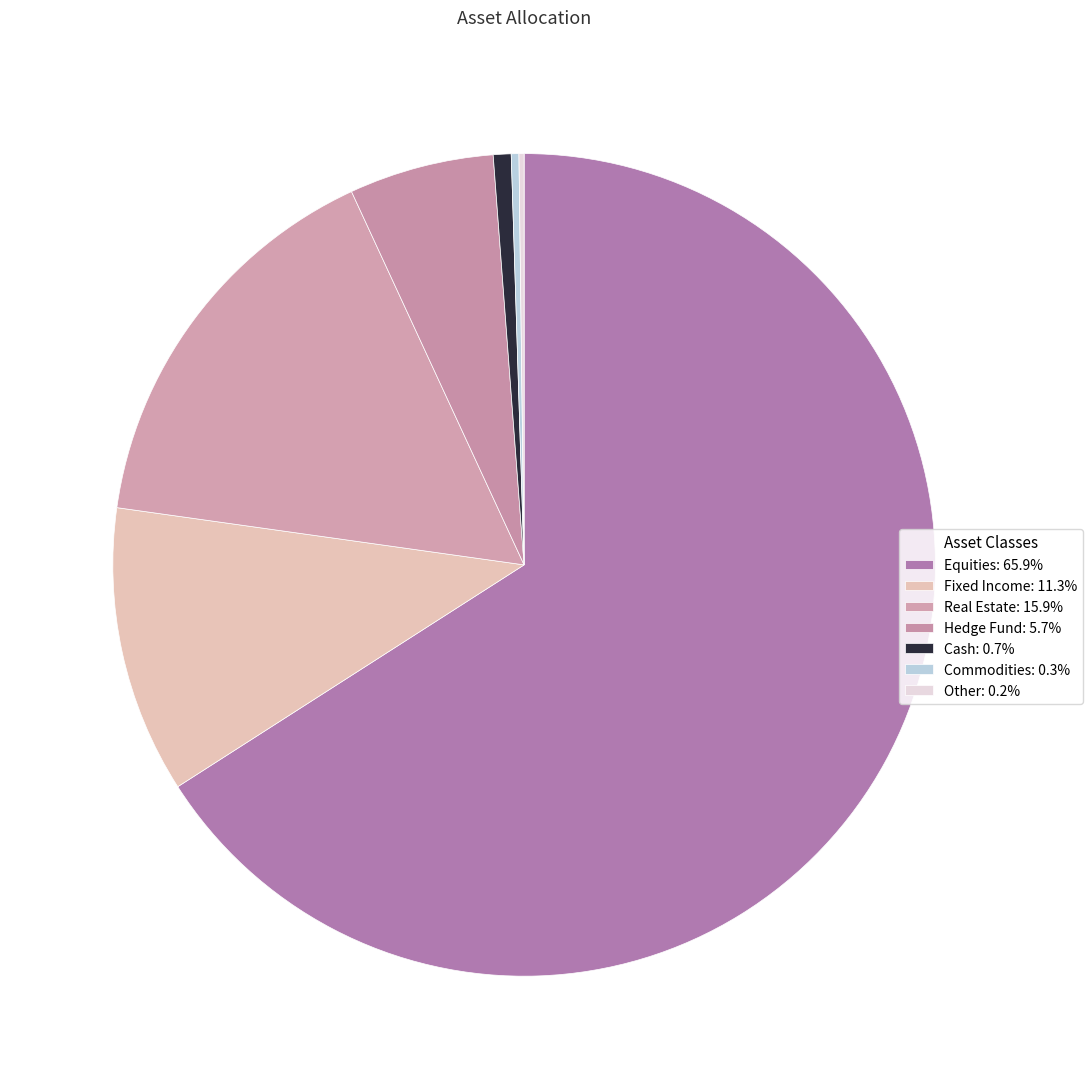

How much of the chart is everything except Equities?

34.1%